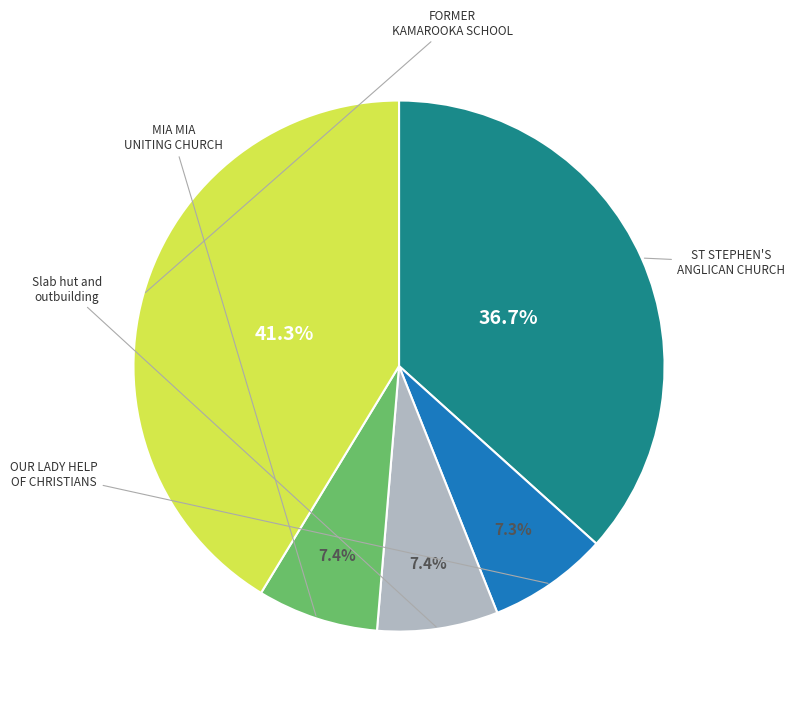

Is there a majority slice in this chart?

No